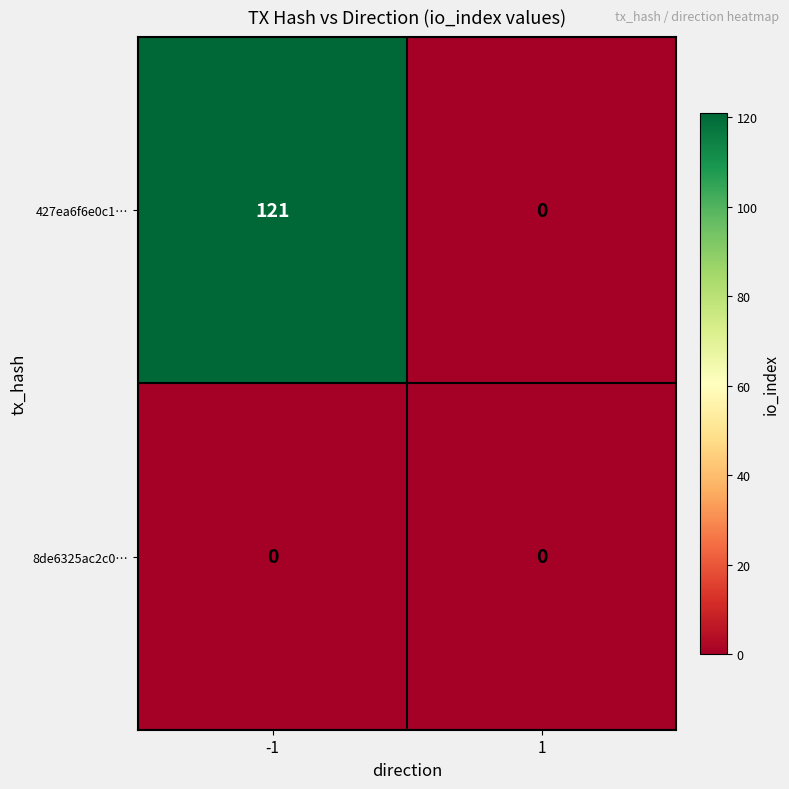

Which series changed the most between -1 and 1?

427ea6f6e0c1…